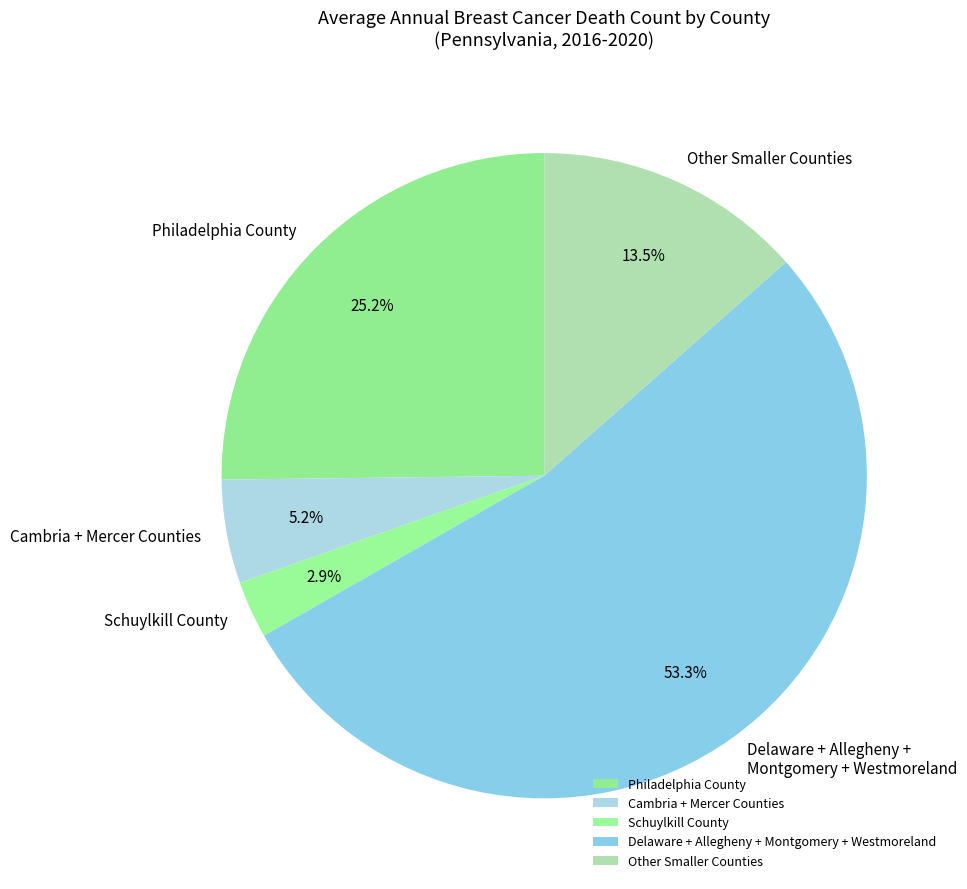

What is the total percentage of Cambria + Mercer Counties and Schuylkill County?

8.1%